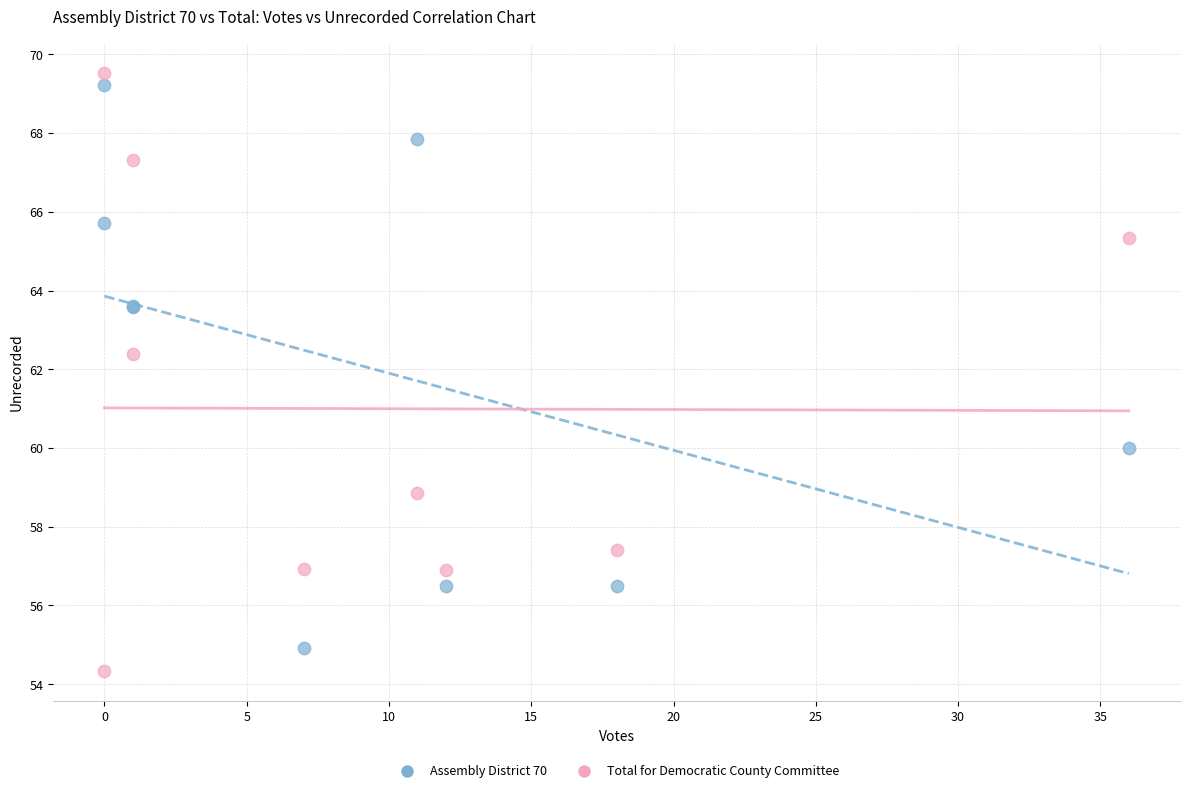

In the Assembly District 70 series, what Y value is closest to 62?

63.6